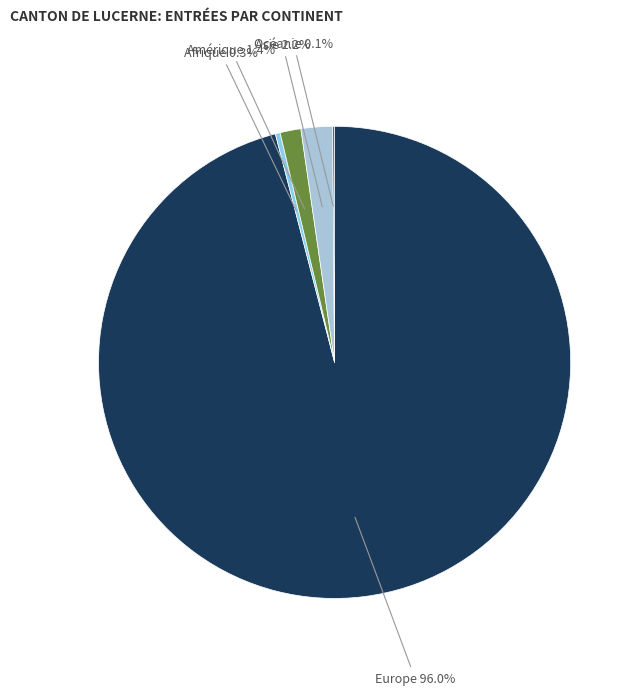

Which category accounts for the majority?

Europe